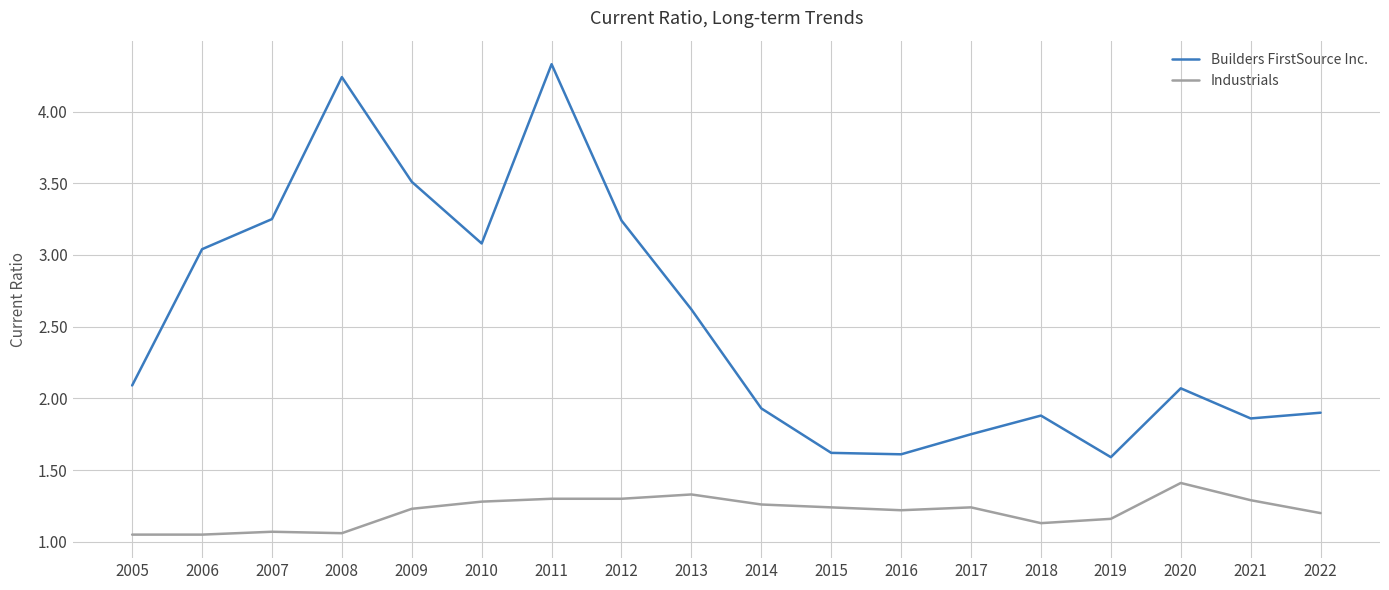

What is the minimum value for Builders FirstSource Inc.?

1.6